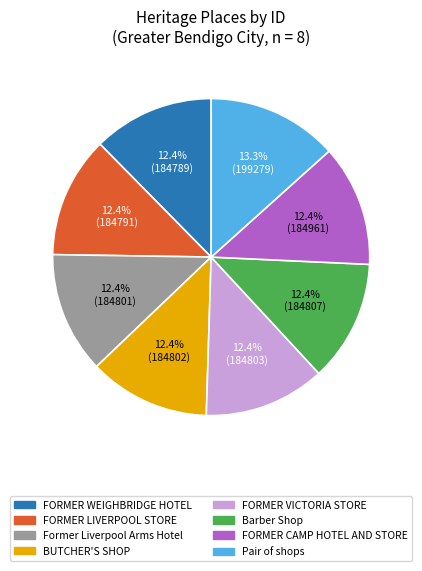

Is it true that FORMER LIVERPOOL STORE is 4% of the pie?

False